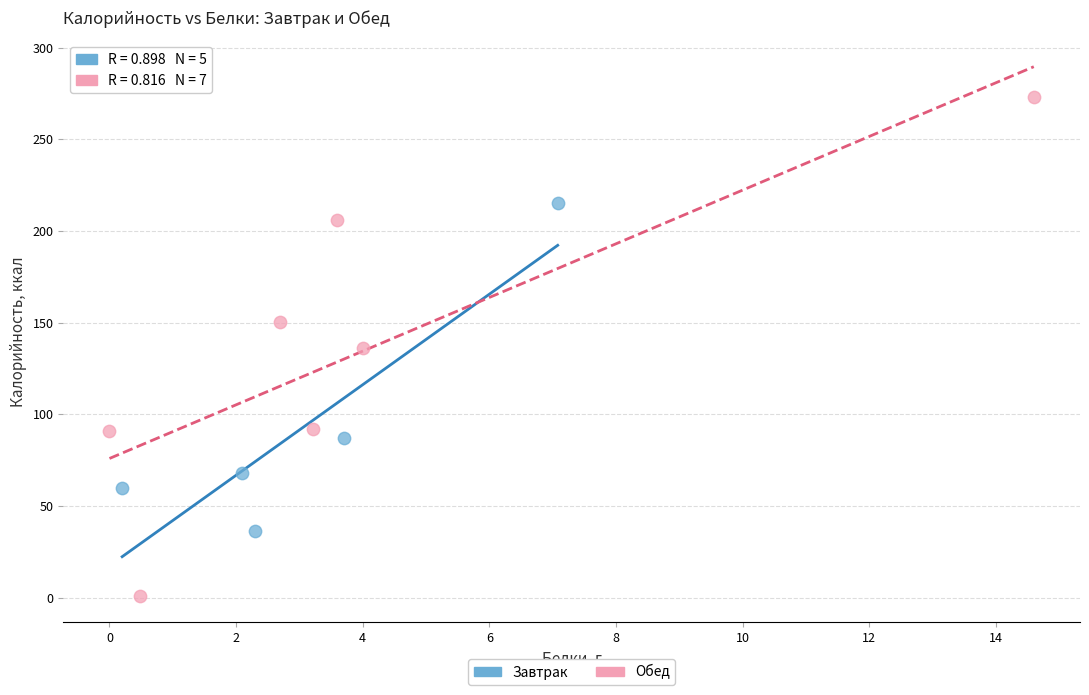

What are all the series names shown in the legend?

Завтрак, Обед